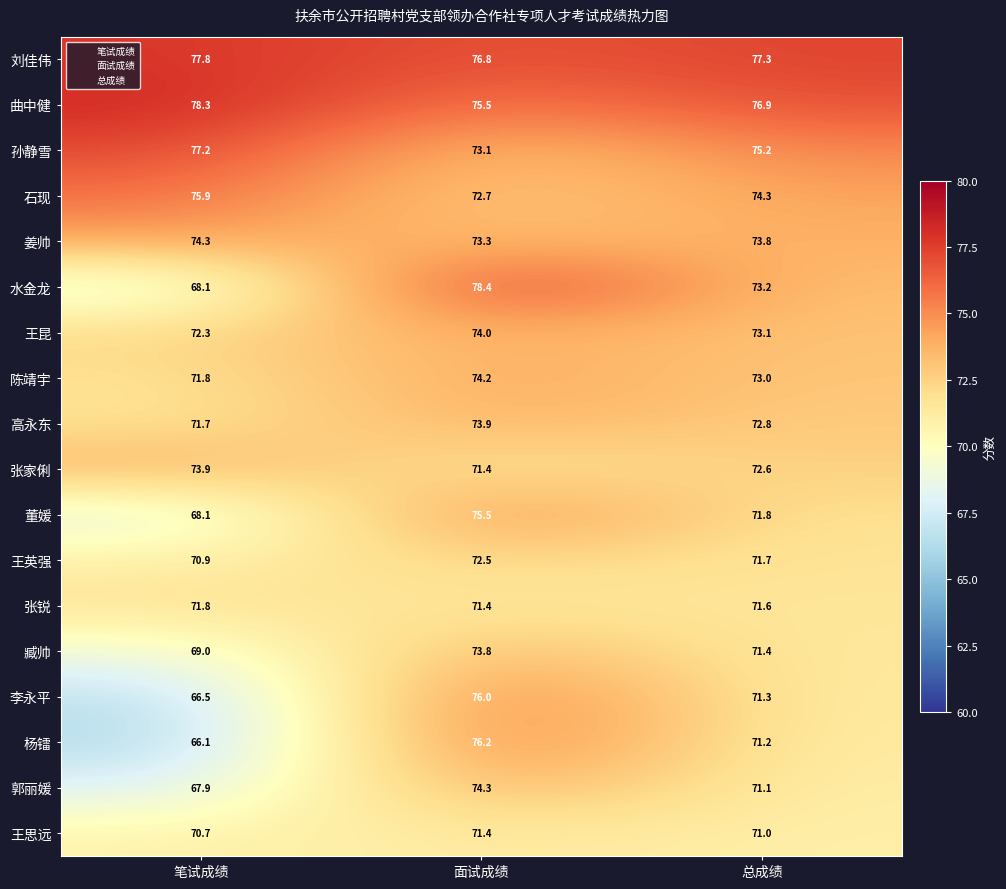

At 总成绩, list the series in order from smallest to largest.

王思远, 郭丽媛, 杨镭, 李永平, 臧帅, 张锐, 王英强, 董媛, 张家俐, 高永东, 陈靖宇, 王昆, 水金龙, 姜帅, 石现, 孙静雪, 曲中健, 刘佳伟